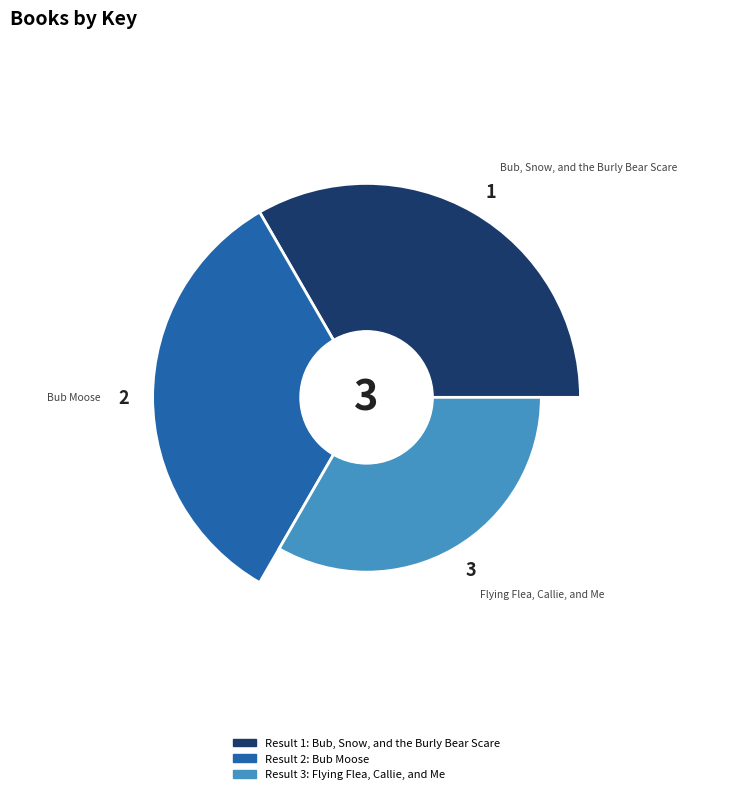

What is the ratio of the value at Bub Moose to the value at Flying Flea, Callie, and Me?

1.4